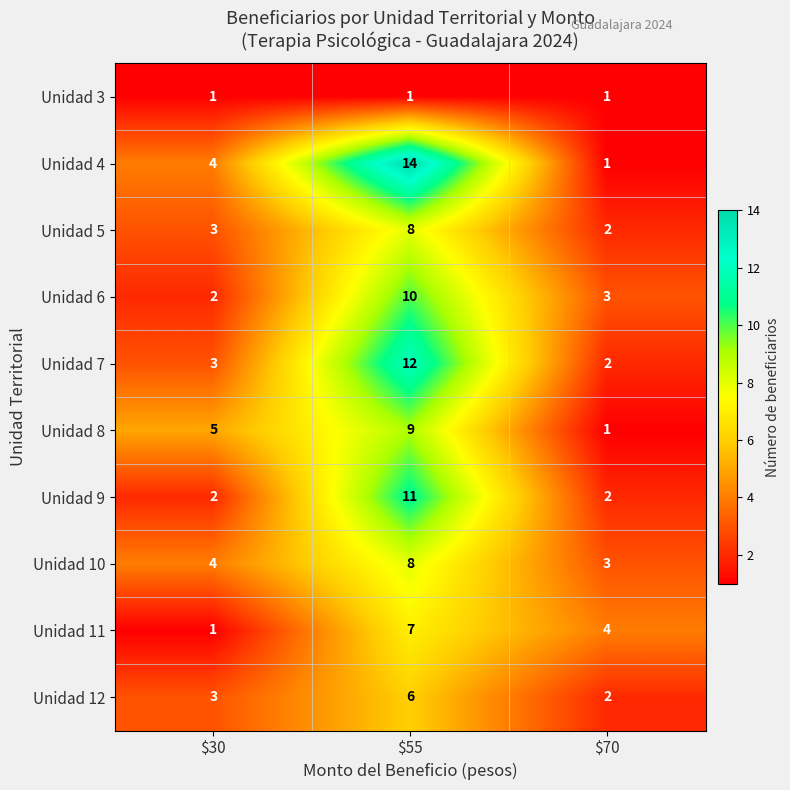

At which category is the sum across all series the highest?

$55